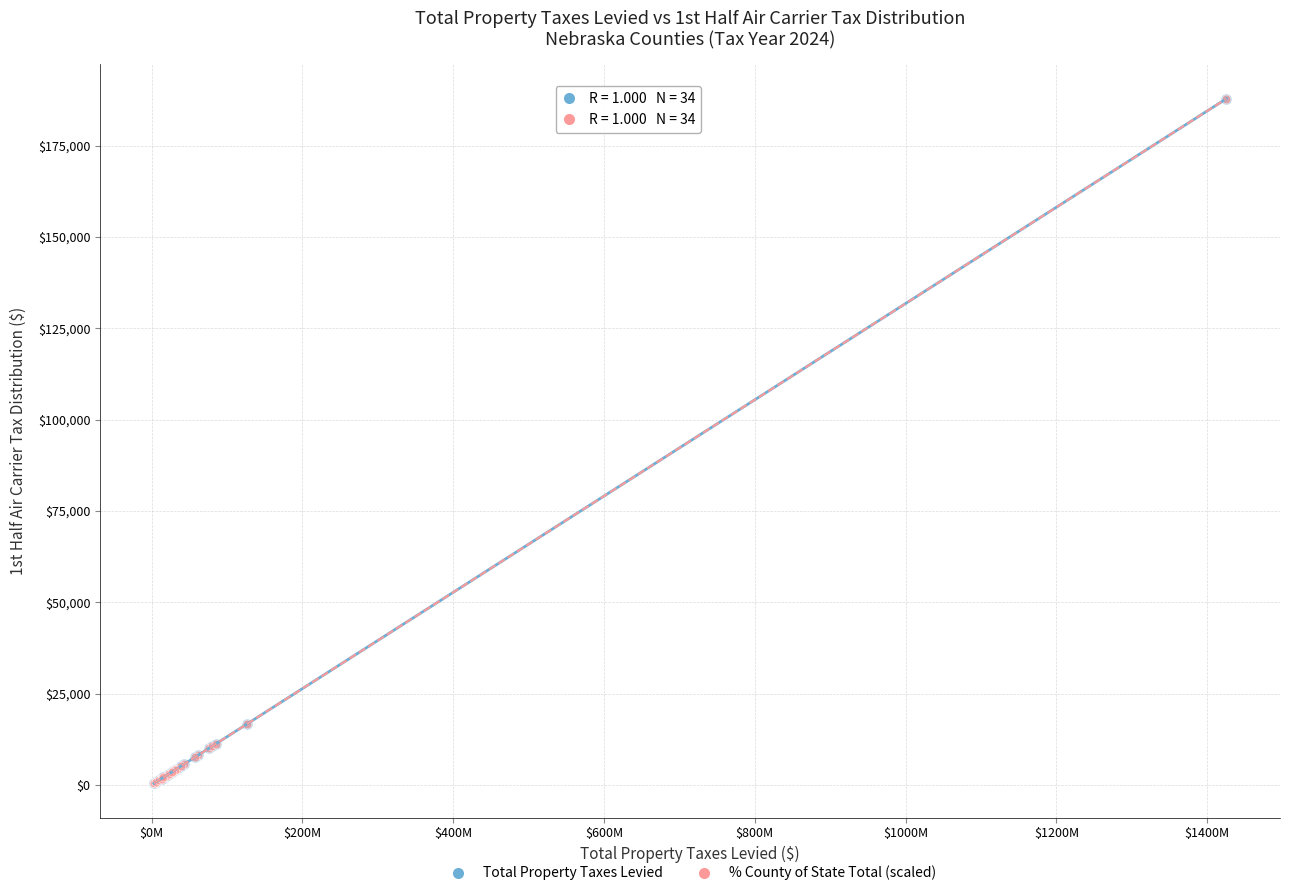

What are all the series names shown in the legend?

Total Property Taxes Levied, % County of State Total (scaled)